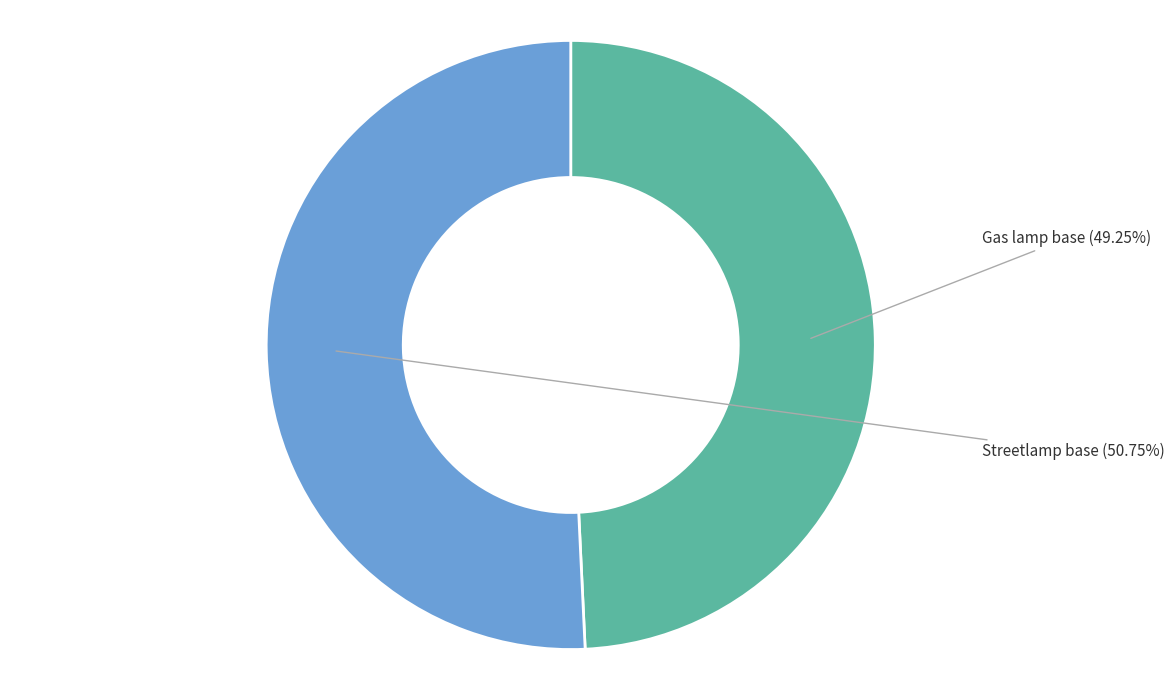

What is the total percentage of Streetlamp base and Gas lamp base?

100.0%